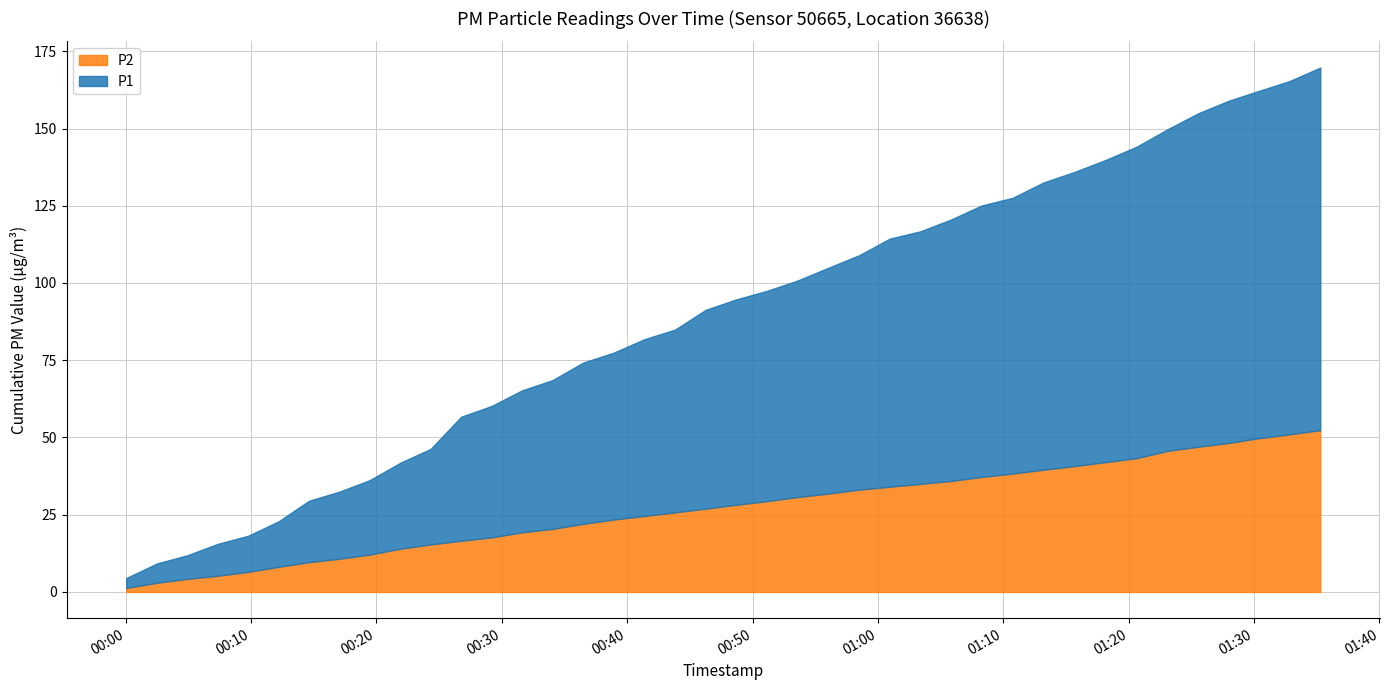

How many data points in P1 are above 2?

29